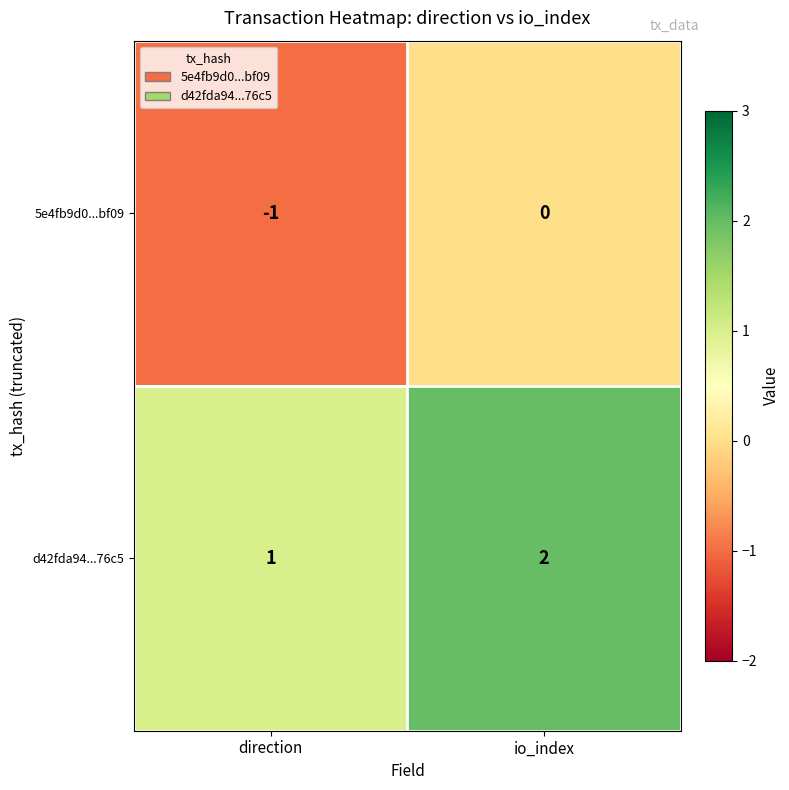

Reading left to right, list all the values displayed in this chart.

5e4fb9d0...bf09: -1	0
d42fda94...76c5: 1	2